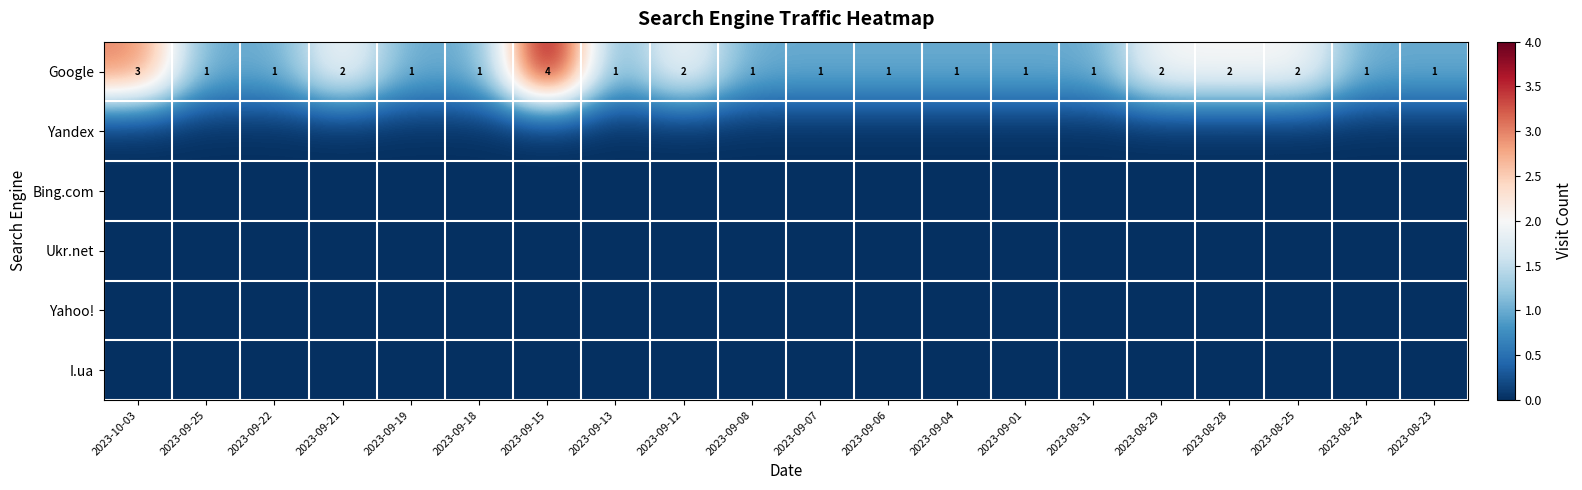

What is the total value across all series at 2023-08-23?

1